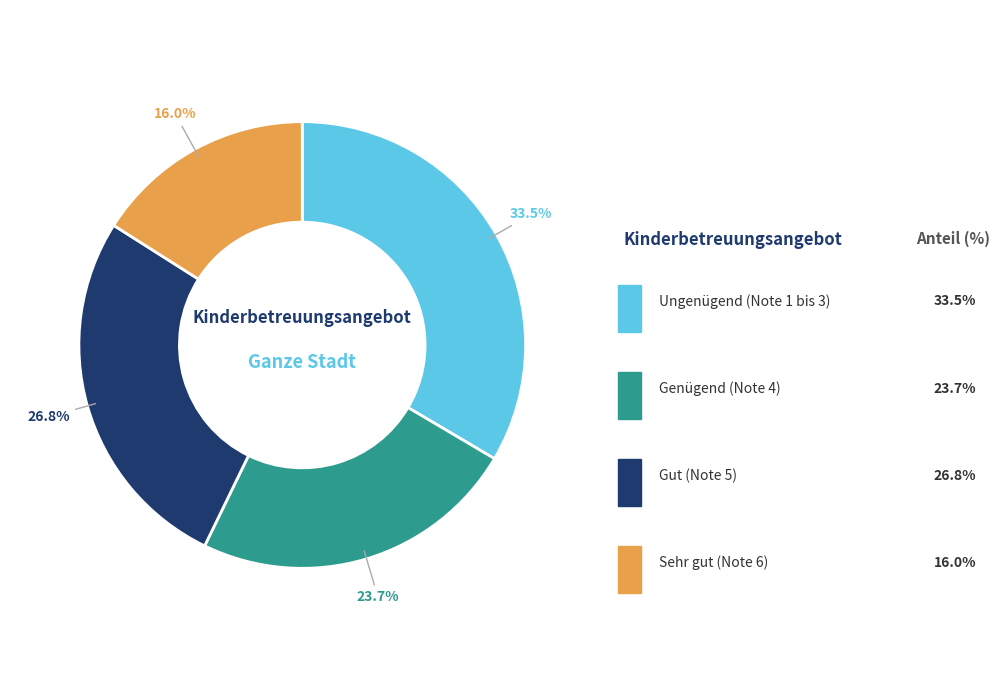

Is there a majority slice in this chart?

No